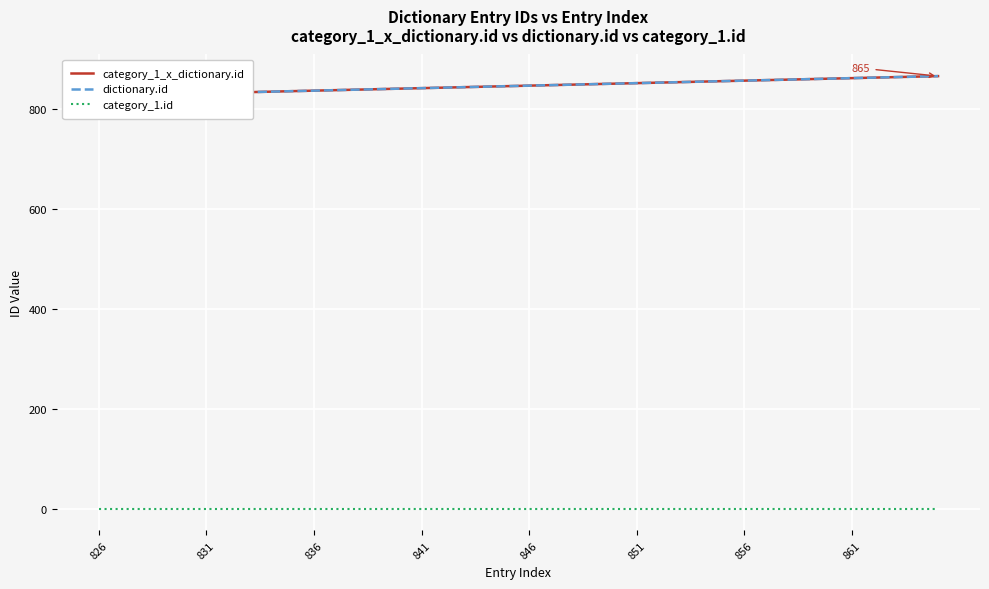

True or false: category_1_x_dictionary.id and category_1.id cross at least once.

False